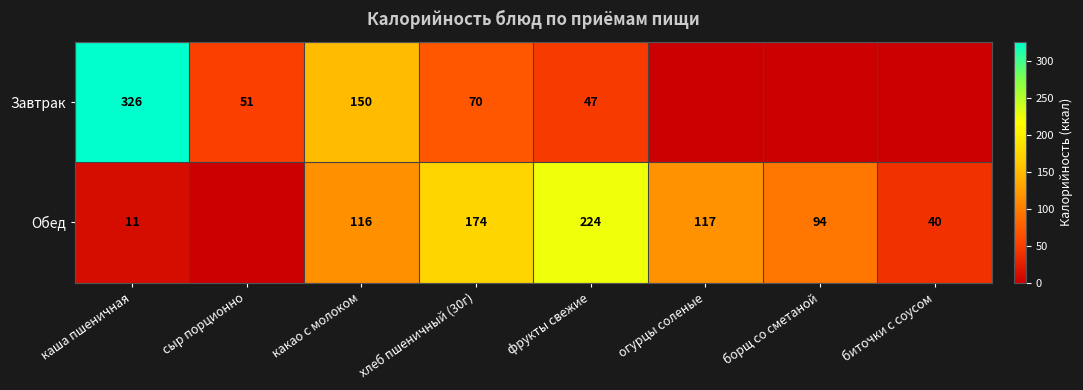

True or false: Обед has a value of 307.2 at фрукты свежие.

False